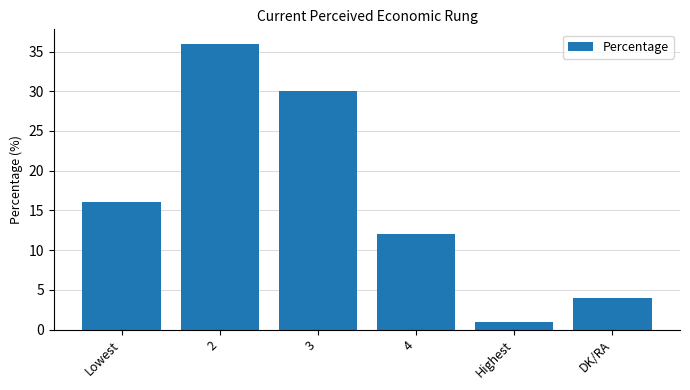

Does the chart contain stacked bars?

No